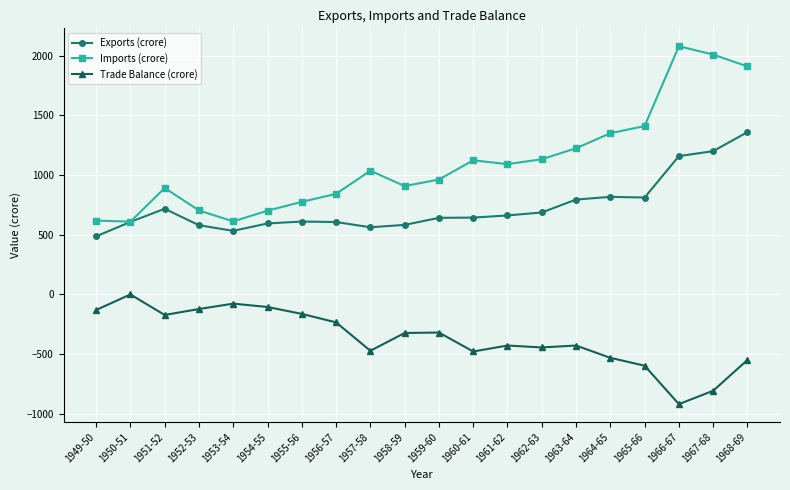

Is the value of Imports (crore) at 1954-55 greater than the value of Trade Balance (crore) at 1961-62?

Yes